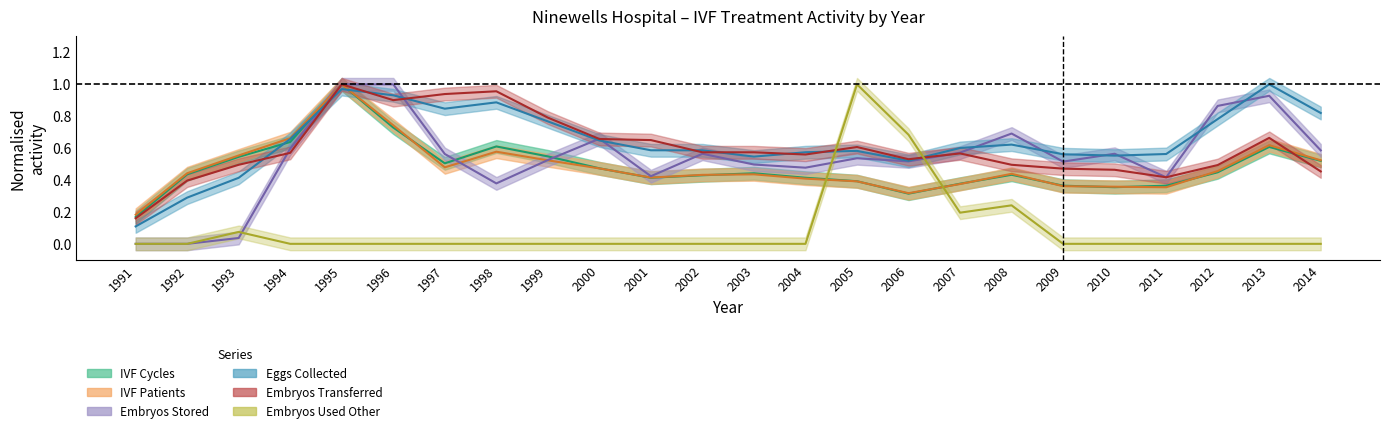

Which series has the largest total across all categories?

Eggs Collected